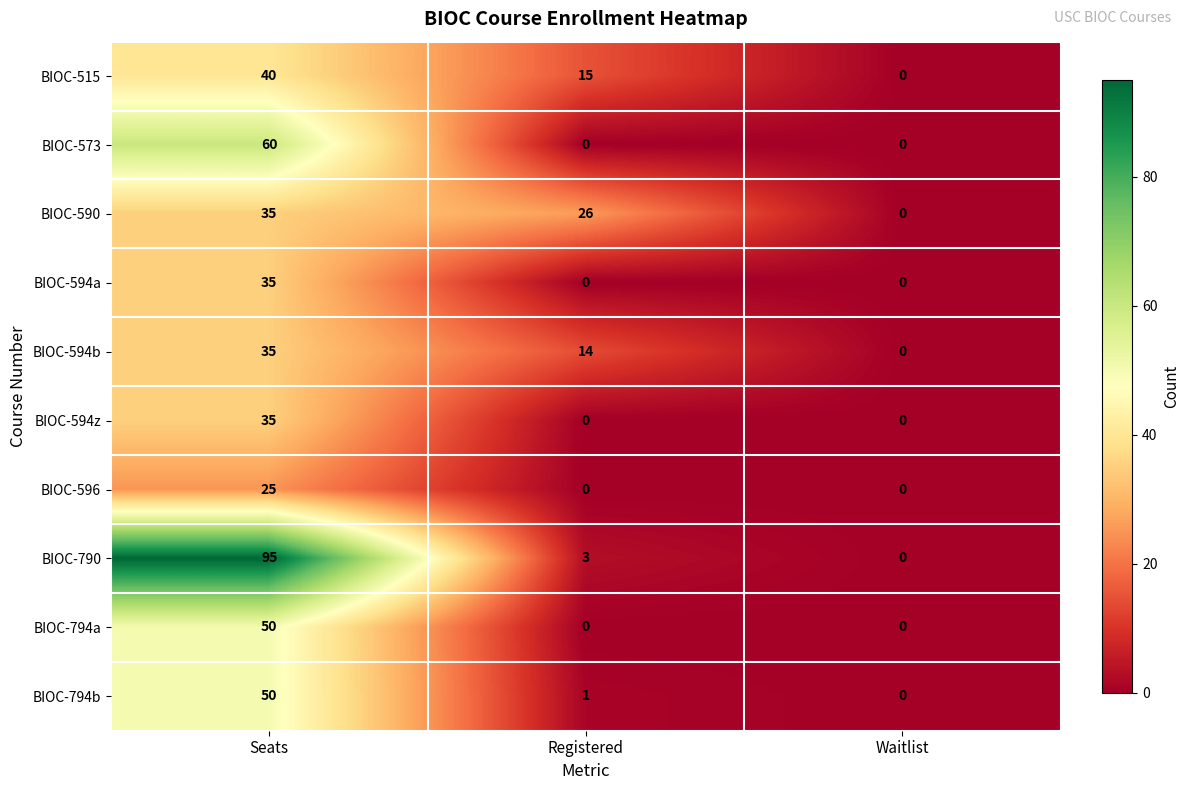

What is the spread (max minus min) of values at Seats?

70